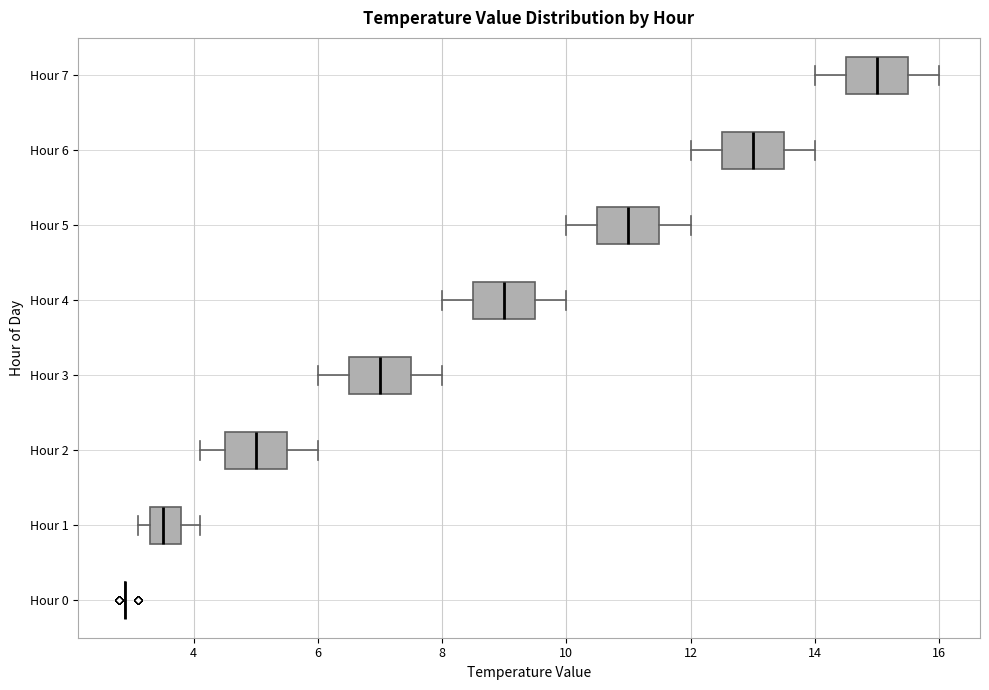

Reading bottom to top, read every box against the x-axis: the position of its median line, the range the box covers, and the ends of its whiskers. The values are not printed on the chart, so give them approximately, as read against the axis.

Hour 0: box collapsed to a line at 3.0, whiskers 3.0 to 3.0
Hour 1: median 3.6, box 3.4 to 3.8, whiskers 3.2 to 4.2
Hour 2: median 5.0, box 4.6 to 5.6, whiskers 4.2 to 6.0
Hour 3: median 7.0, box 6.6 to 7.6, whiskers 6.0 to 8.0
Hour 4: median 9.0, box 8.6 to 9.6, whiskers 8.0 to 10.0
Hour 5: median 11.0, box 10.6 to 11.6, whiskers 10.0 to 12.0
Hour 6: median 13.0, box 12.6 to 13.6, whiskers 12.0 to 14.0
Hour 7: median 15.0, box 14.6 to 15.6, whiskers 14.0 to 16.0